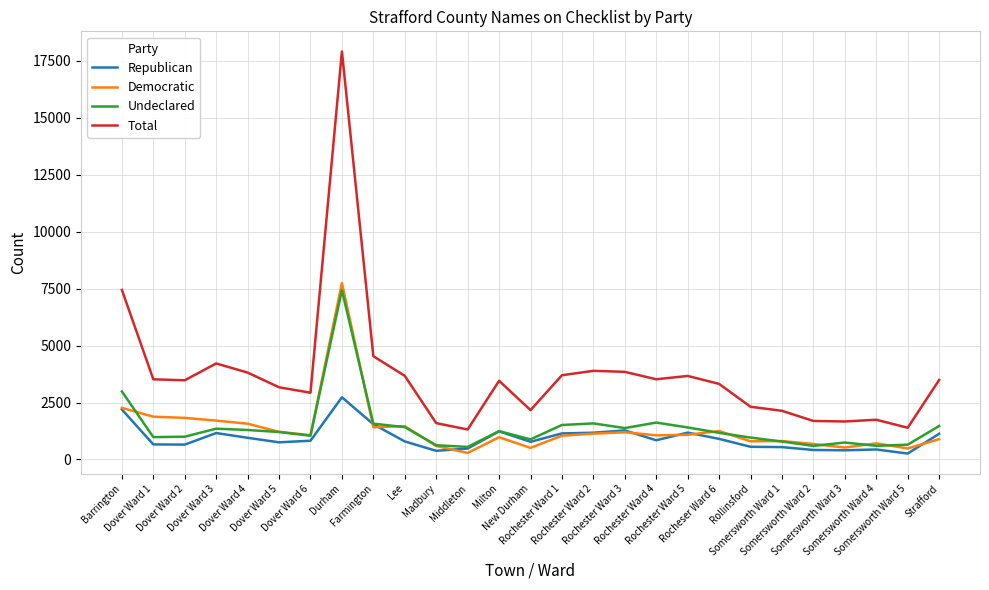

What is the minimum value for Democratic?

287